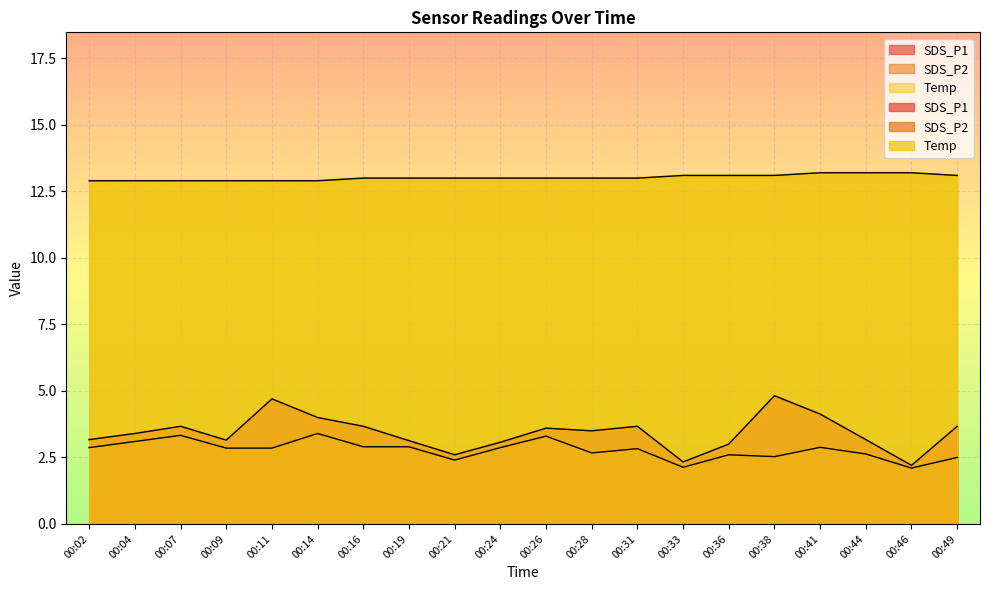

Reading left to right, what are all the values shown in this chart?

SDS_P1: 3.2	3.4	3.7	3.1	4.7	4.0	3.7	3.1	2.6	3.1	3.6	3.5	3.7	2.3	3.0	4.8	4.1	3.2	2.2	3.7
SDS_P2: 2.9	3.1	3.3	2.9	2.9	3.4	2.9	2.9	2.4	2.9	3.3	2.7	2.8	2.1	2.6	2.5	2.9	2.6	2.1	2.5
Temp: 12.9	12.9	12.9	12.9	12.9	12.9	13.0	13.0	13.0	13.0	13.0	13.0	13.0	13.1	13.1	13.1	13.2	13.2	13.2	13.1